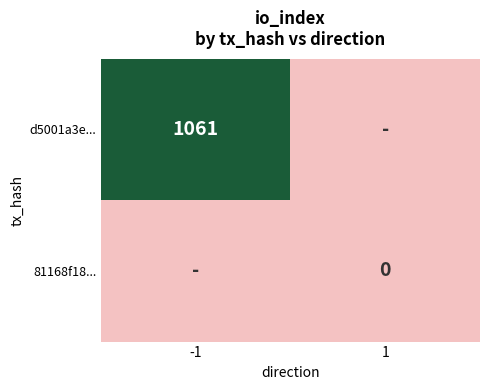

What is the greatest value displayed?

1061